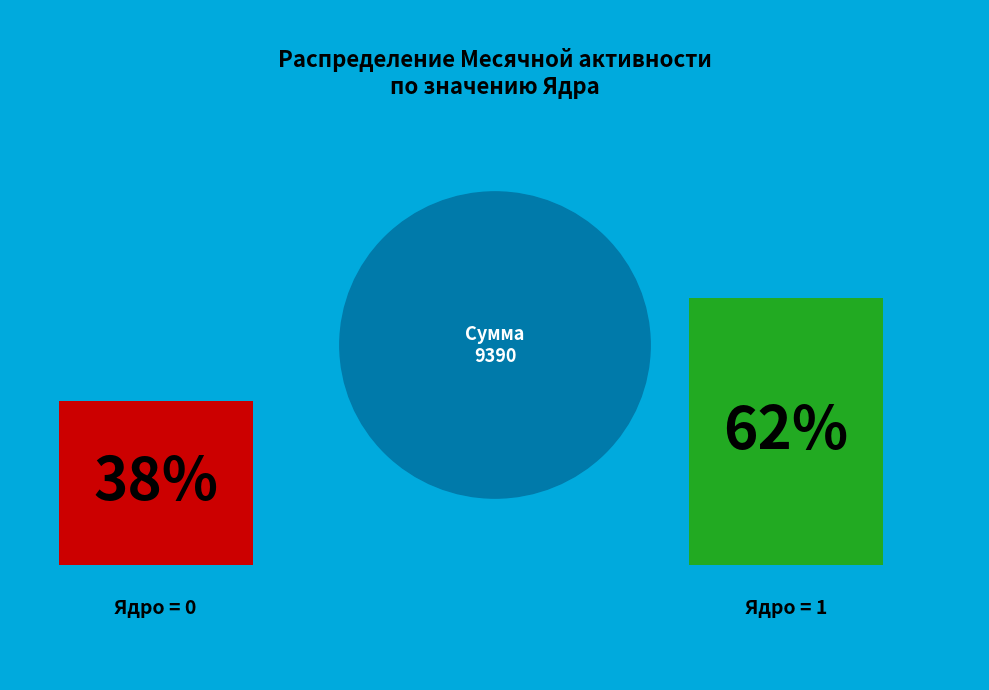

Is it true that 4 is 22% of the pie?

False